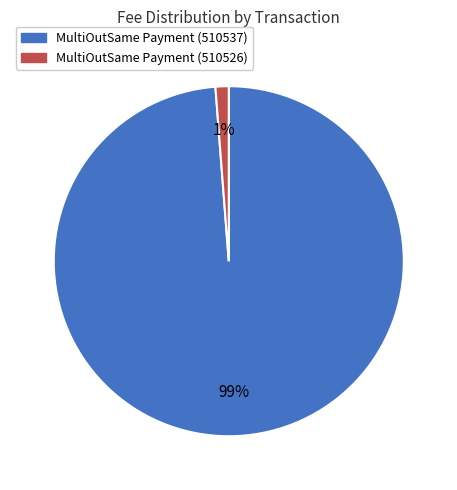

What percentage is the MultiOutSame Payment (510537) slice, to the nearest percent?

99%